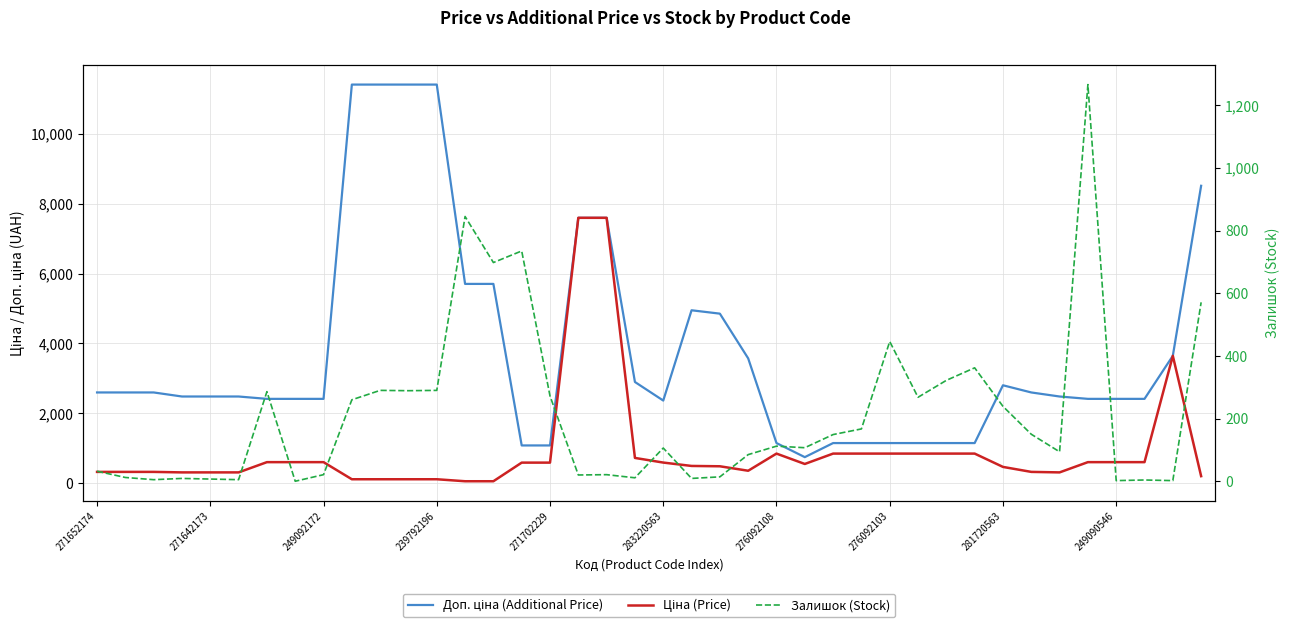

Which series has the largest total across all categories?

Доп. ціна (Additional Price)